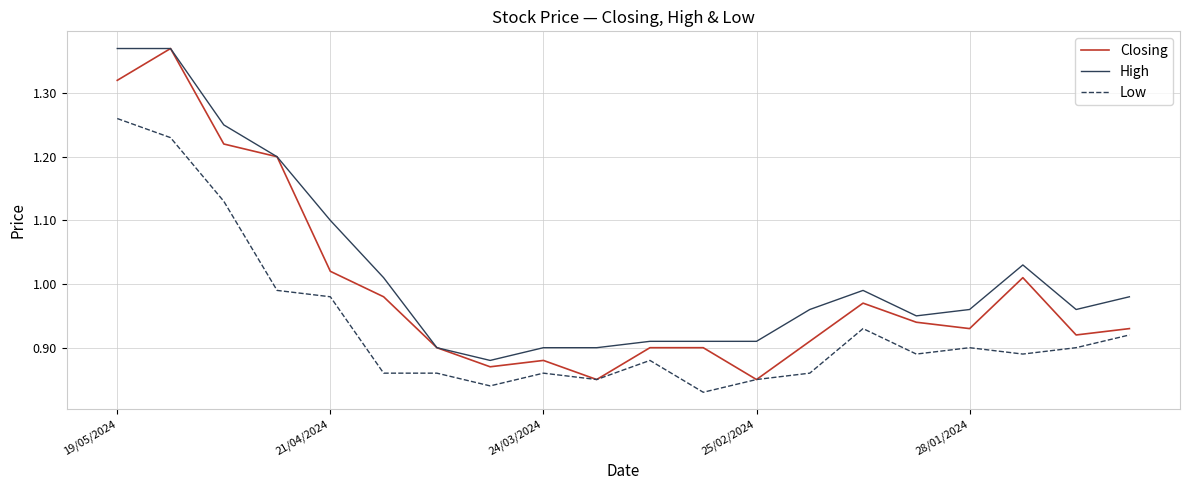

List the series in order of their overall mean, highest first.

High, Closing, Low